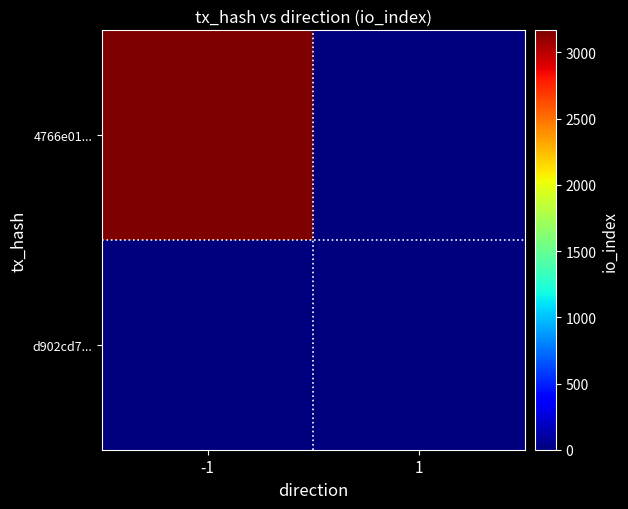

At which category is the sum across all series the highest?

-1